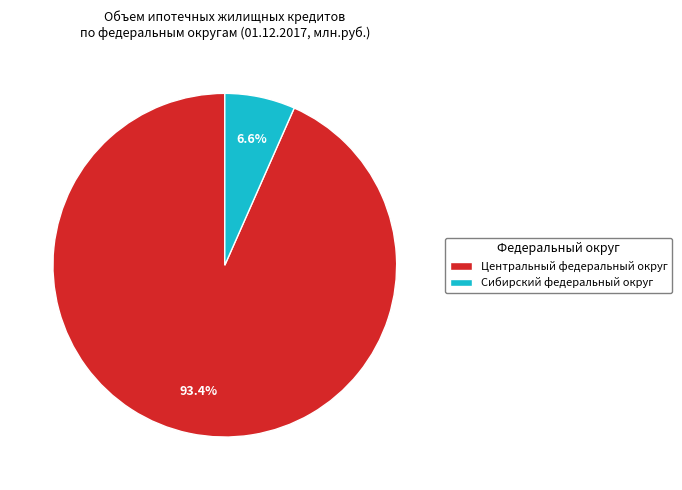

Between Сибирский федеральный округ and Центральный федеральный округ, which is larger?

Центральный федеральный округ